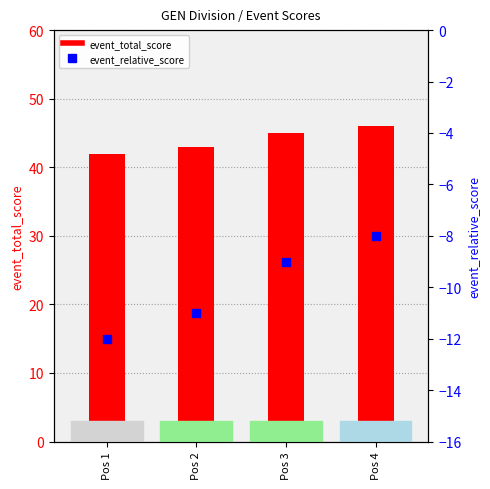

At Pos 3, list the series in order from largest to smallest.

event_total_score, event_relative_score